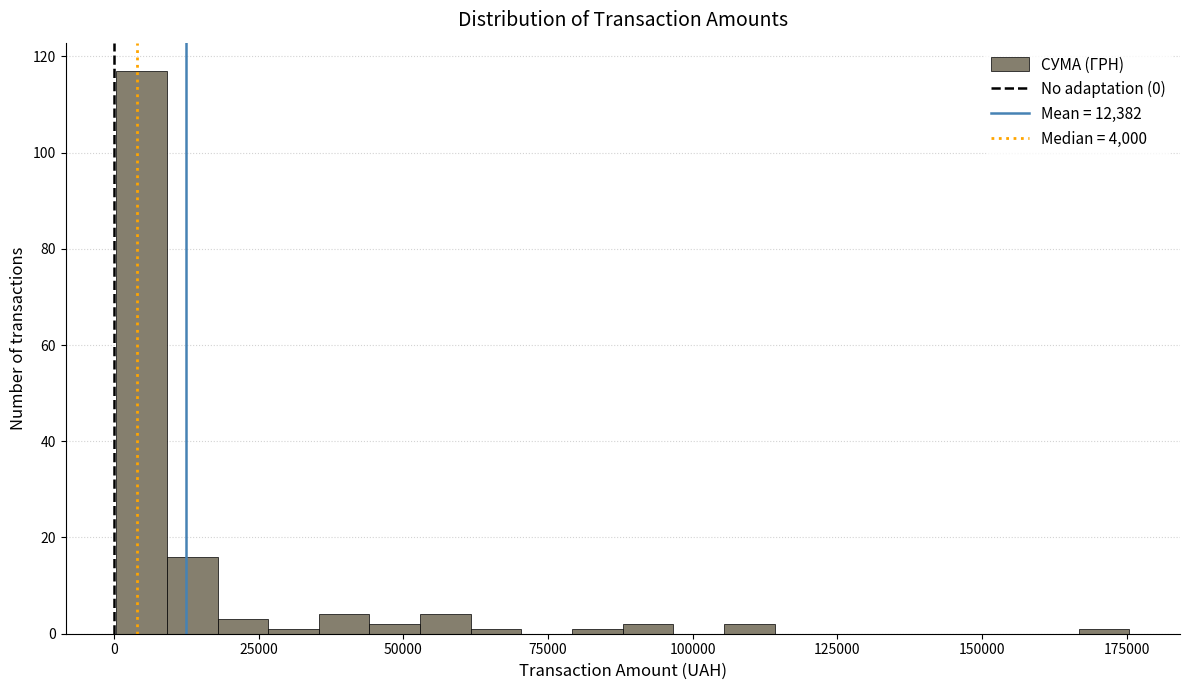

Read against the x-axis, roughly where is the centre of the tallest bar?

5000